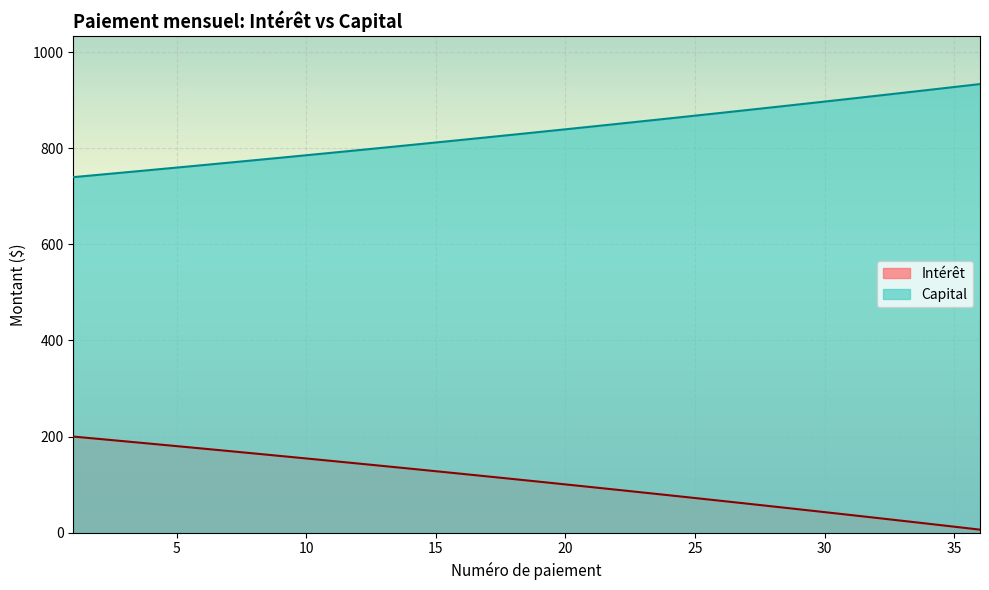

True or false: Intérêt has more than 2 points higher than both neighbors.

False